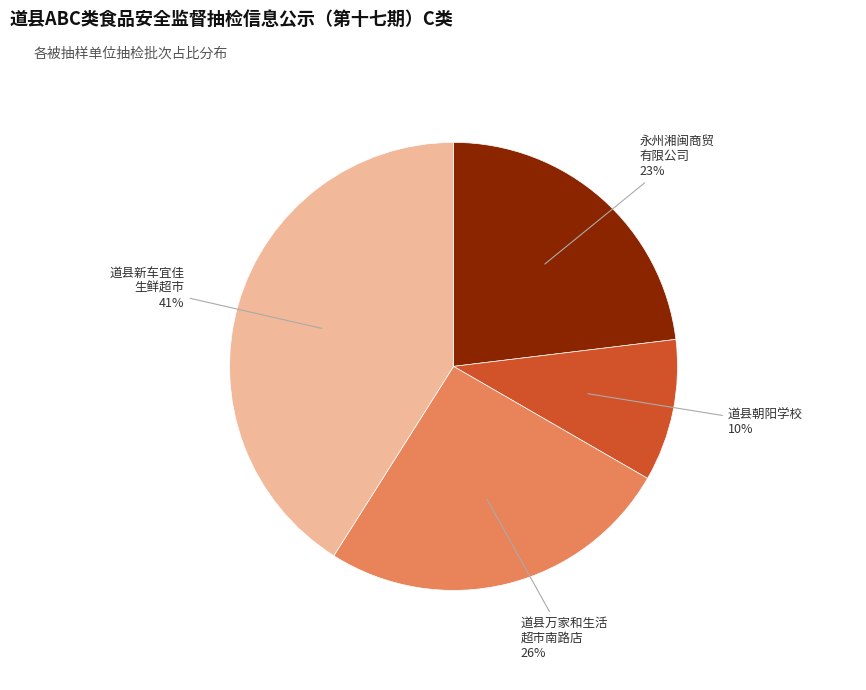

Do 道县万家和生活 超市南路店 26% and 永州湘闽商贸 有限公司 23% together represent more than half of the pie?

No